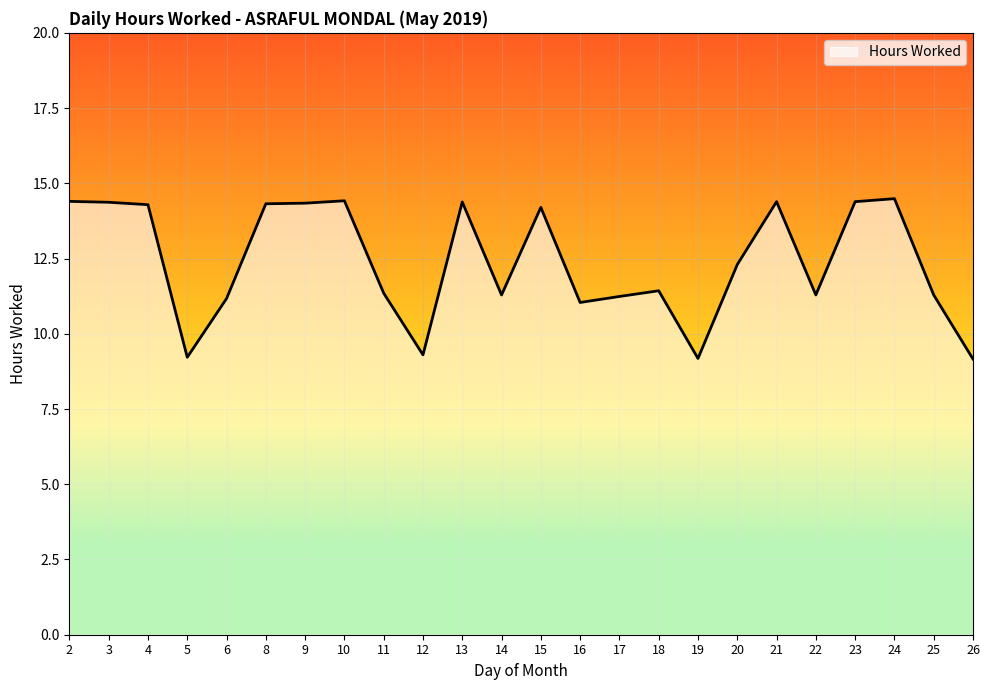

True or false: the data shows 12.3 at 20.

True